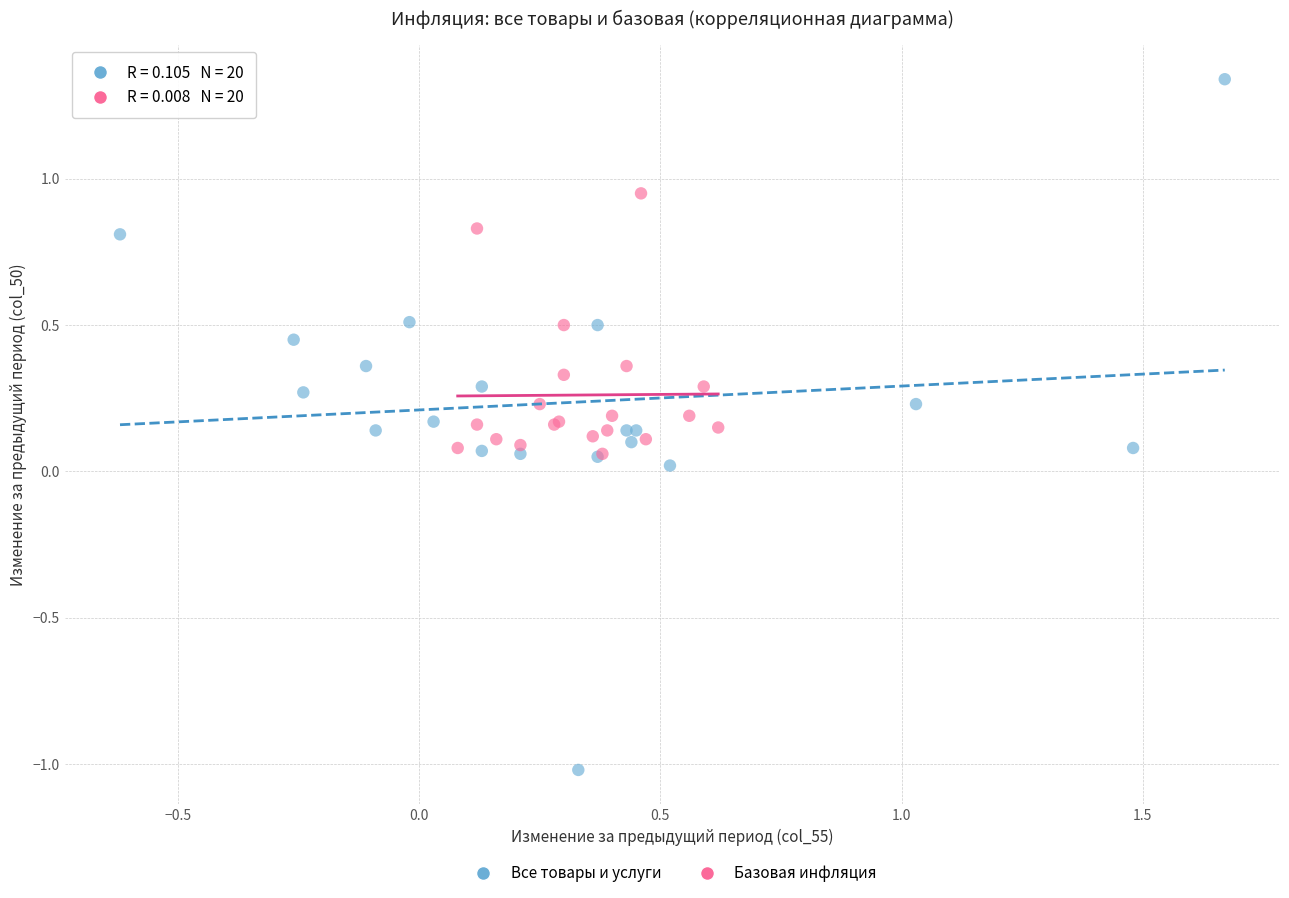

Which series reaches the minimum Y coordinate?

Все товары и услуги